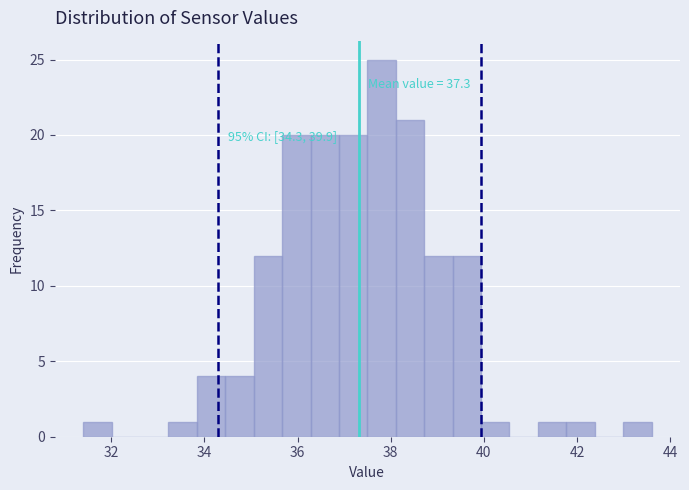

Read against the x-axis, roughly where is the centre of the tallest bar?

37.8